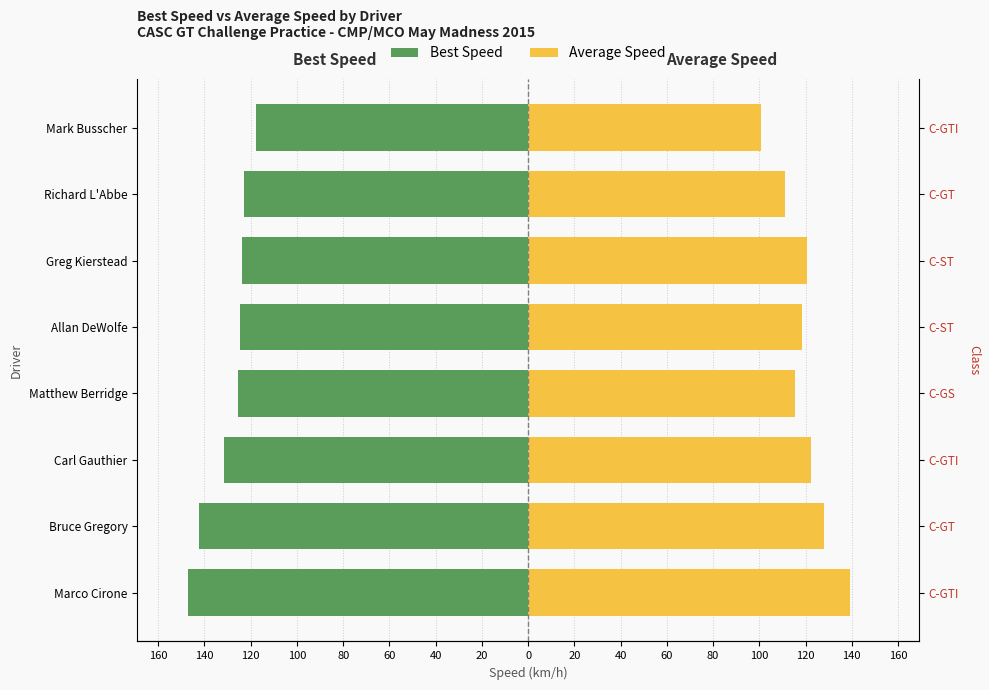

How many bars are there in total?

16